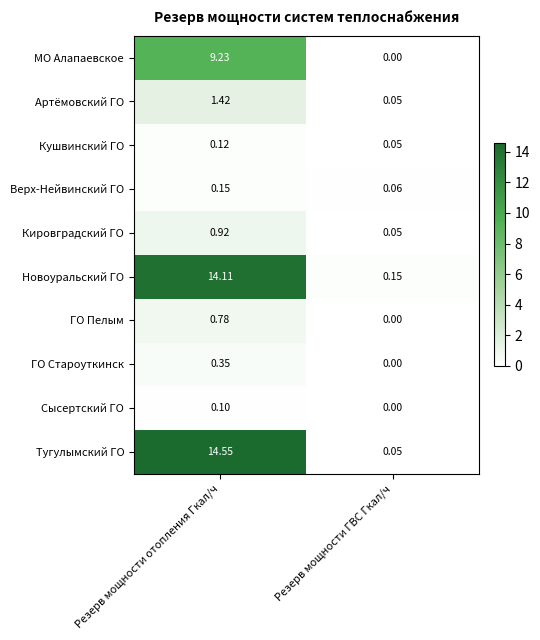

At which category does the chart reach its minimum across all series?

Резерв мощности ГВС Гкал/ч